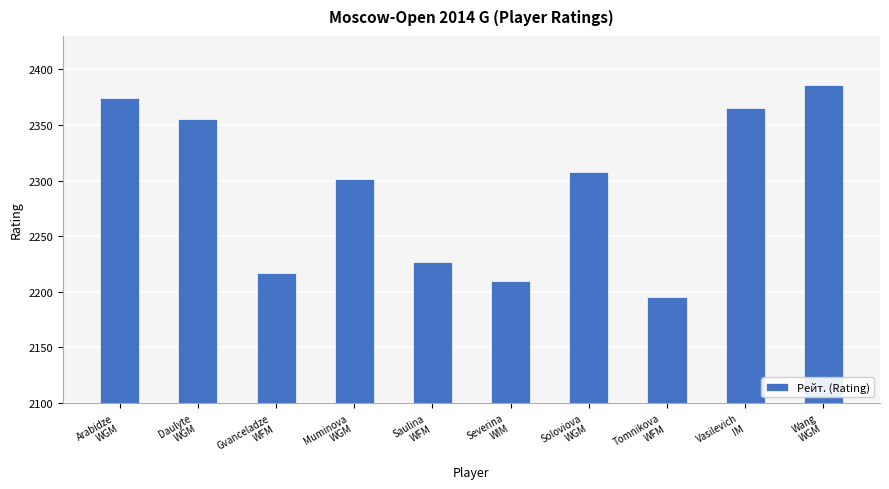

True or false: the data shows 2210 at Severina
WIM.

True